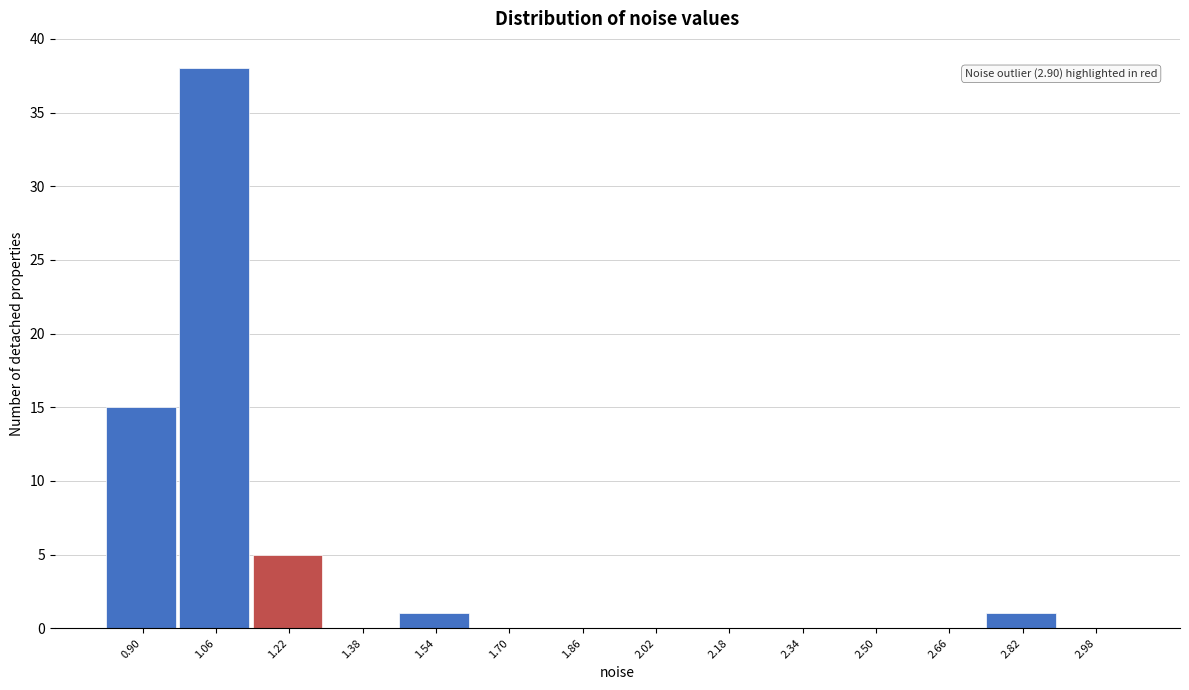

Reading left to right, what are all the values shown in this chart?

0.90=15	1.06=38	1.22=5	1.38=0	1.54=1	1.70=0	1.86=0	2.02=0	2.18=0	2.34=0	2.50=0	2.66=0	2.82=1	2.98=0